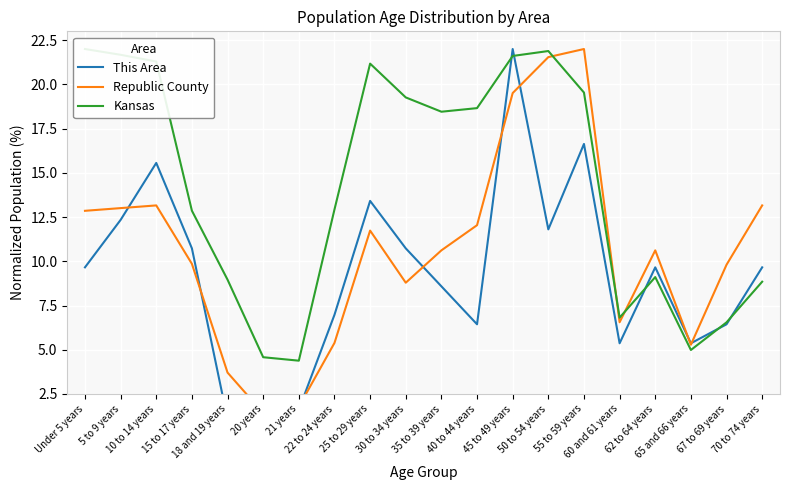

Rank the series by their average value, from highest to lowest.

Kansas, Republic County, This Area